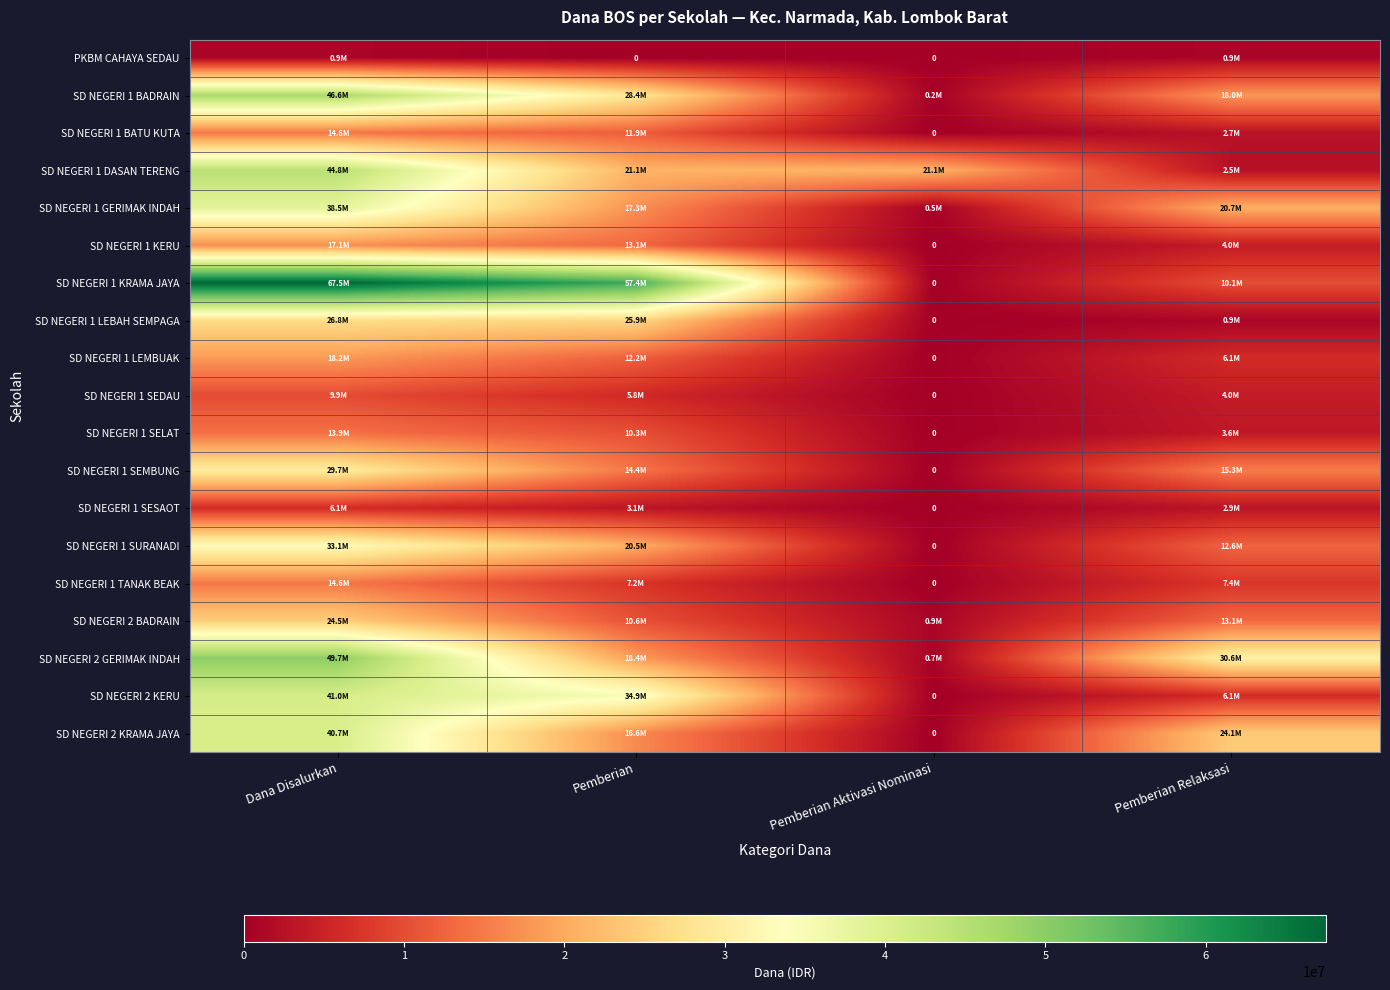

How many values in the SD NEGERI 1 BATU KUTA series are below 11925000?

2